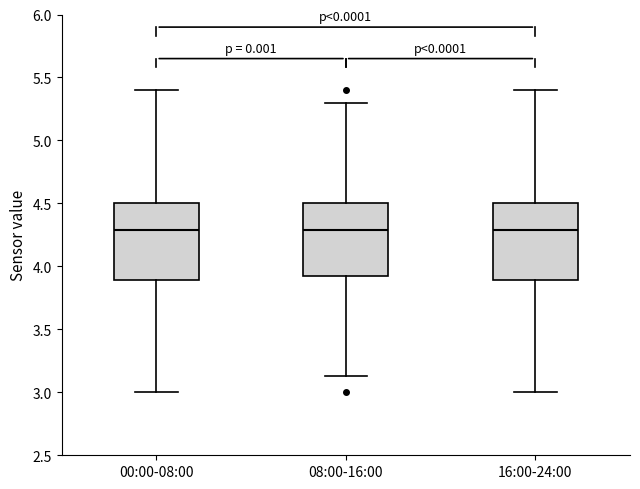

Where does the upper whisker of the box for 16:00-24:00 end on the y-axis? The values are not printed on the chart, so give them approximately, as read against the axis.

5.40